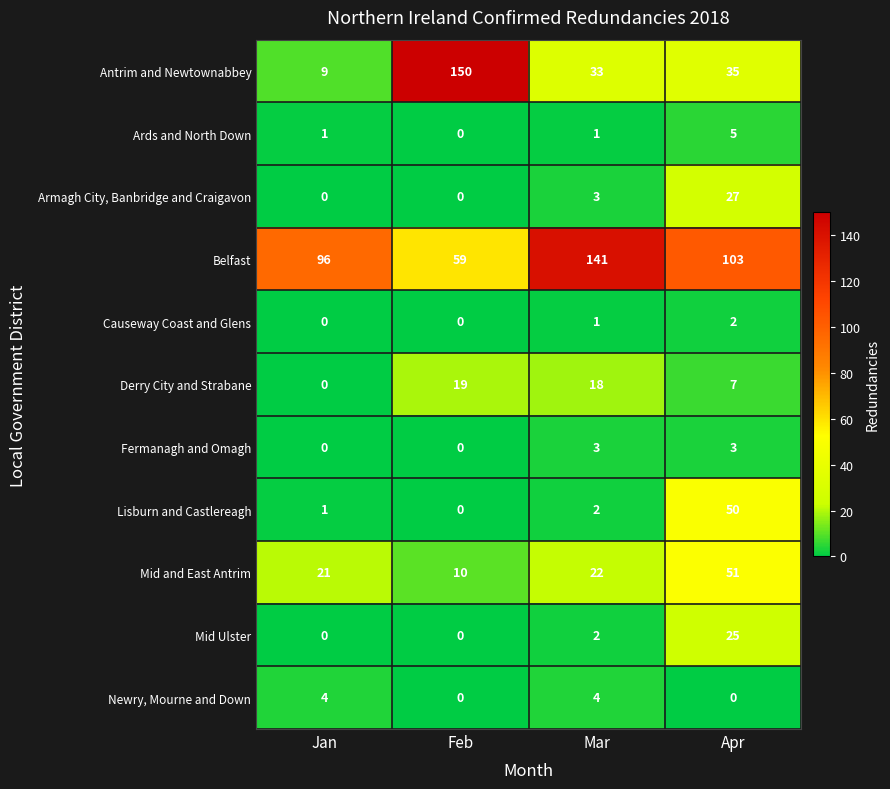

List the series in order of their peak value, lowest first.

Causeway Coast and Glens, Fermanagh and Omagh, Newry, Mourne and Down, Ards and North Down, Derry City and Strabane, Mid Ulster, Armagh City, Banbridge and Craigavon, Lisburn and Castlereagh, Mid and East Antrim, Belfast, Antrim and Newtownabbey